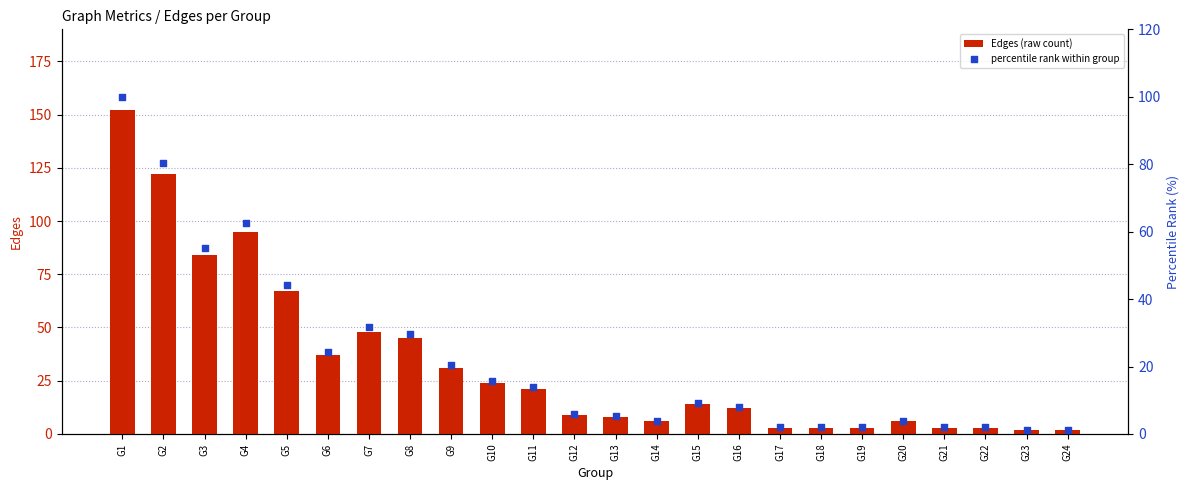

Which series has the largest Y range (max minus min)?

Edges (raw count)